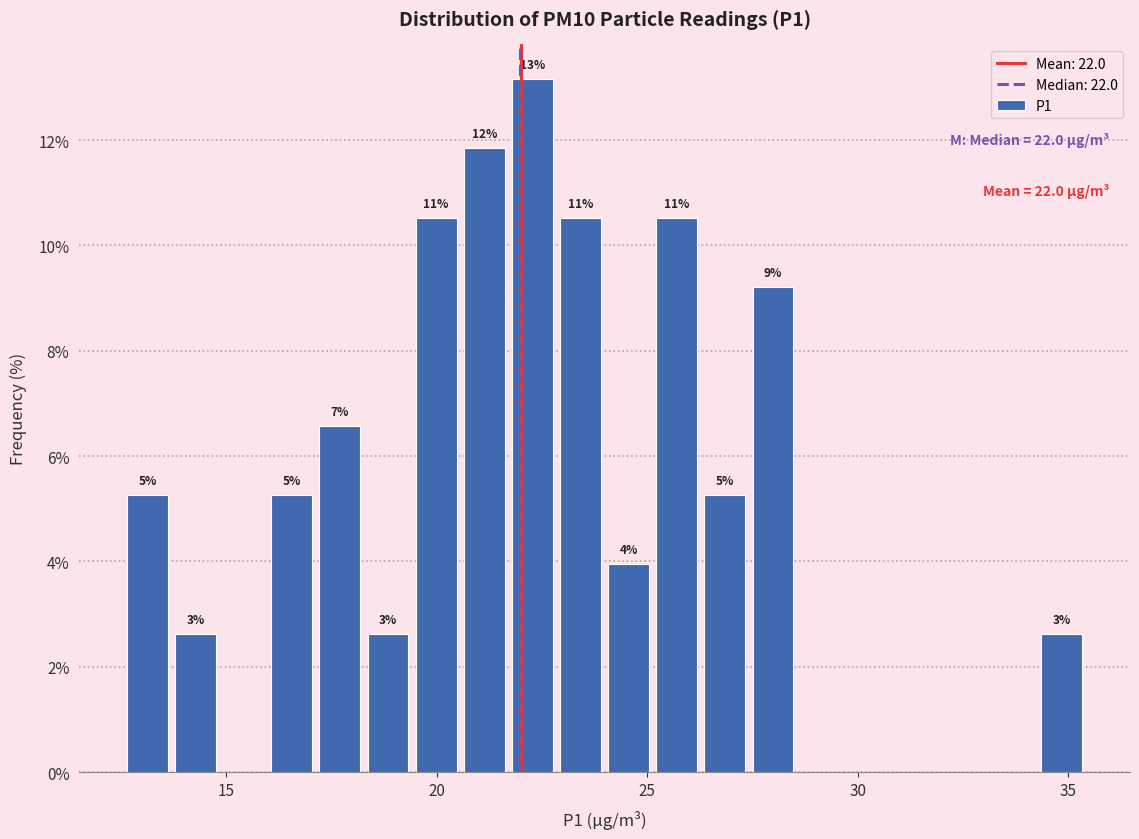

Read against the x-axis, roughly where is the centre of the tallest bar?

22.5